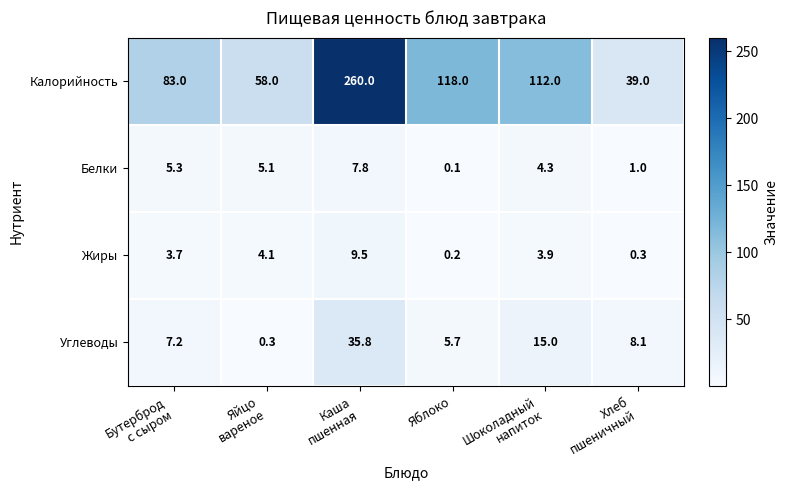

List the series in order of their peak value, lowest first.

Белки, Жиры, Углеводы, Калорийность